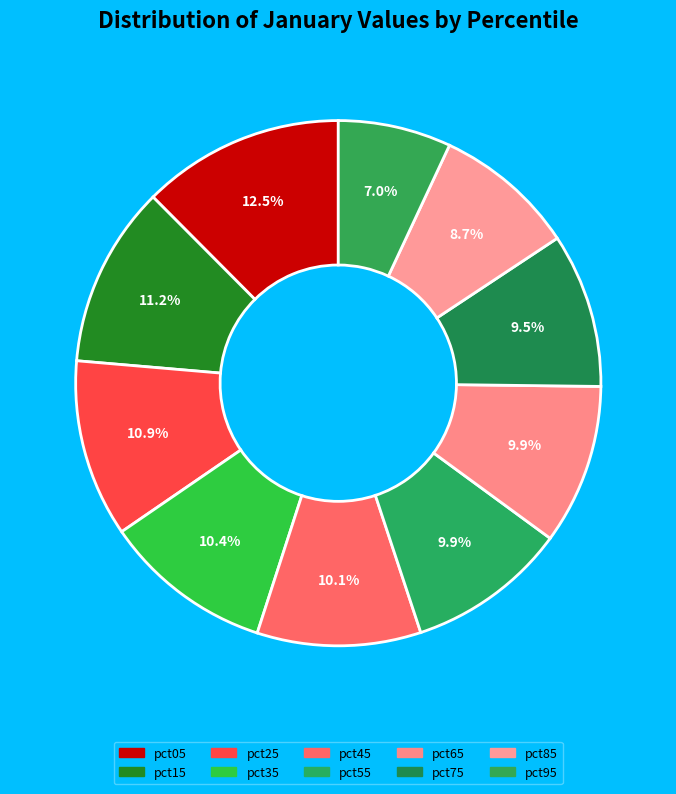

How many slices are in this pie chart?

10